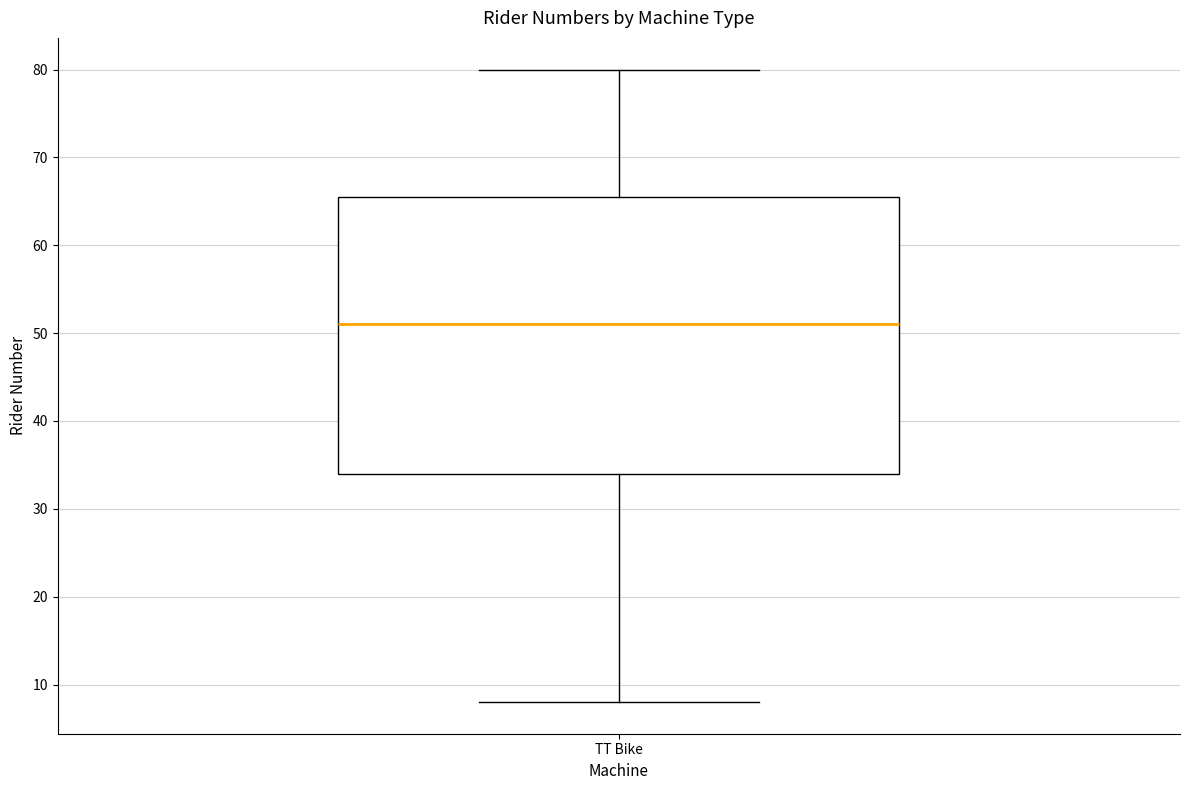

Transcribe this box plot: give where the median line is, the range the box spans, and where the two whiskers end, as read against the y-axis. The values are not printed on the chart, so give them approximately, as read against the axis.

median 51, box 34 to 66, whiskers 8 to 80